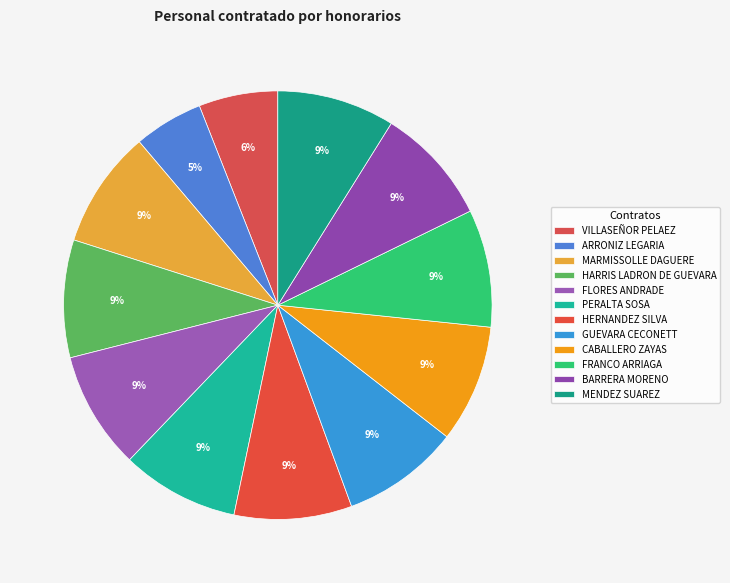

Between FRANCO ARRIAGA and MARMISSOLLE DAGUERE, which is larger?

FRANCO ARRIAGA